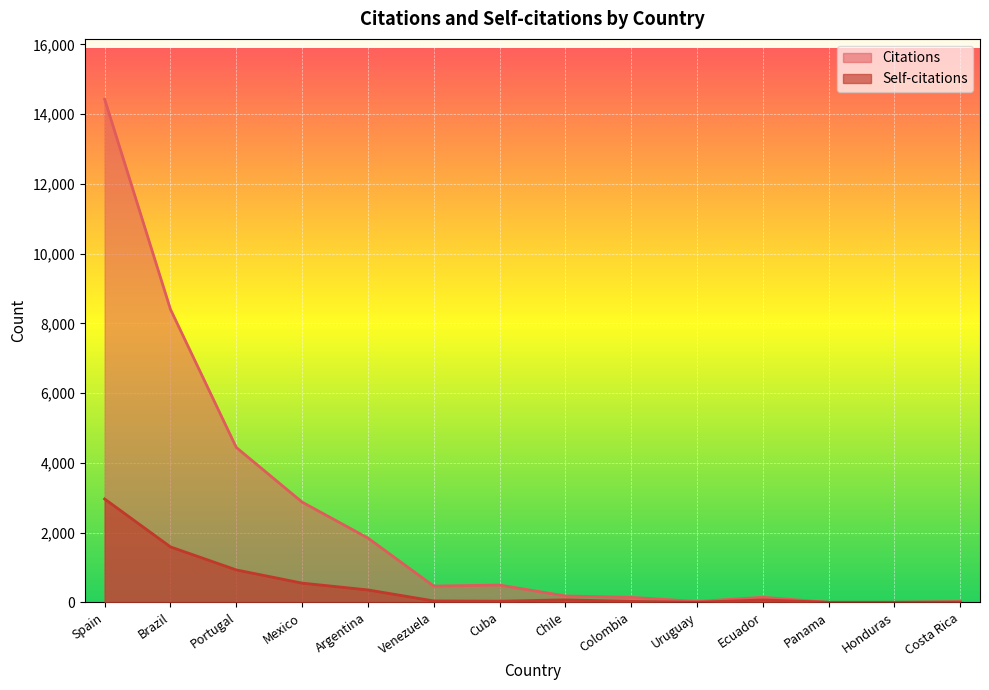

What are all the series names shown in the legend?

Citations, Self-citations